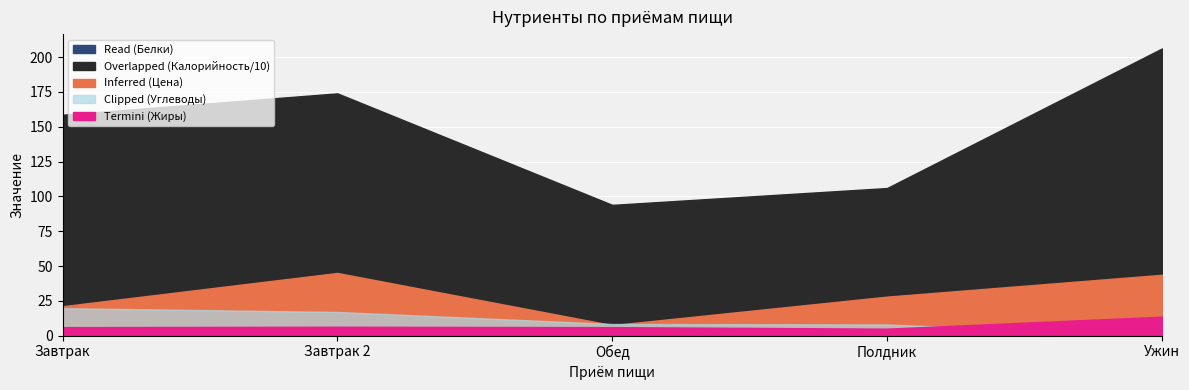

Is it true that Overlapped (Калорийность/10) equals 206.2 at Ужин?

True